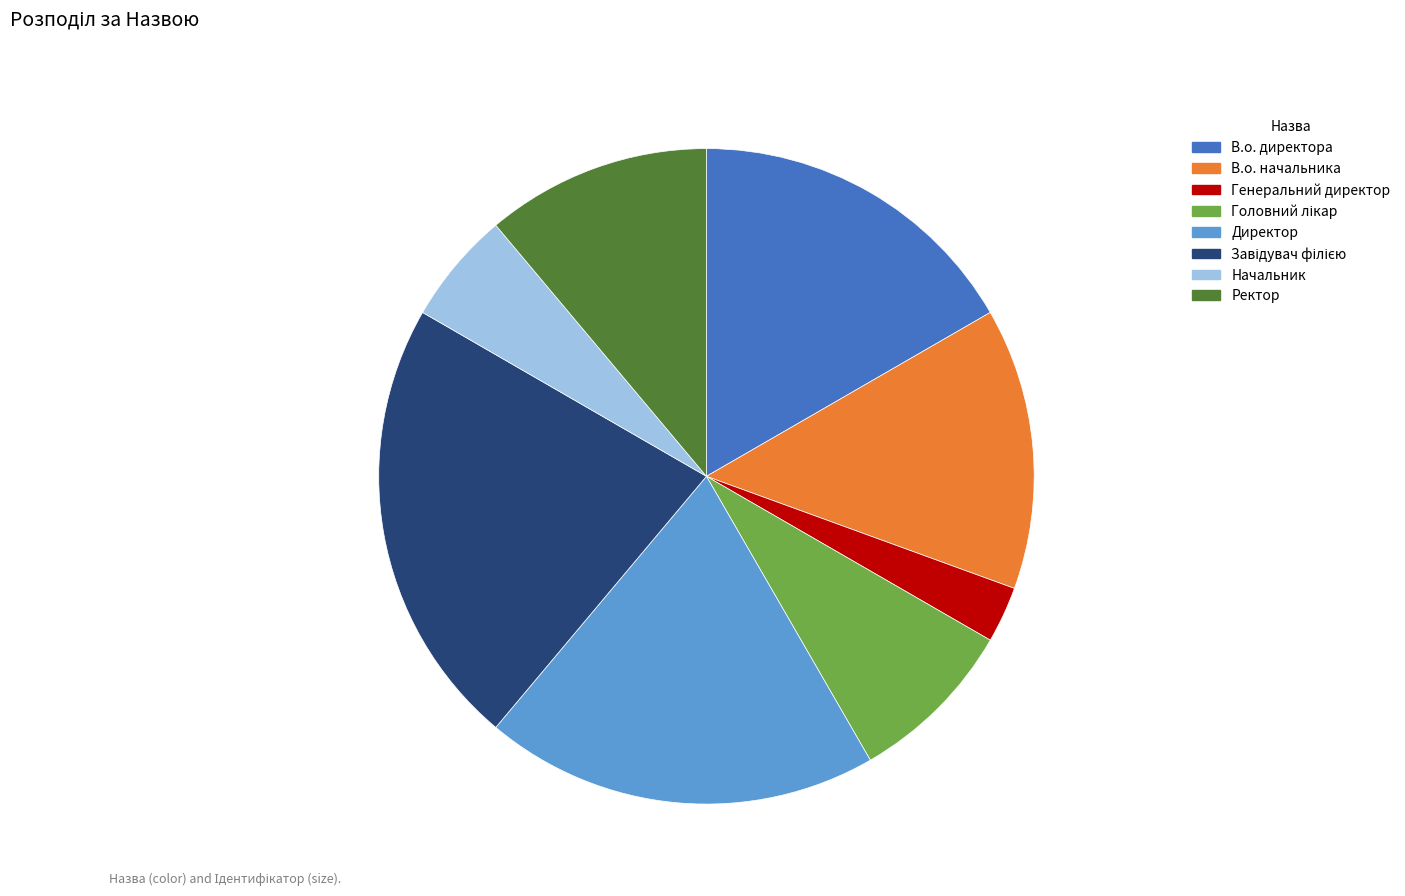

Which has a higher value, В.о. начальника or Директор?

Директор